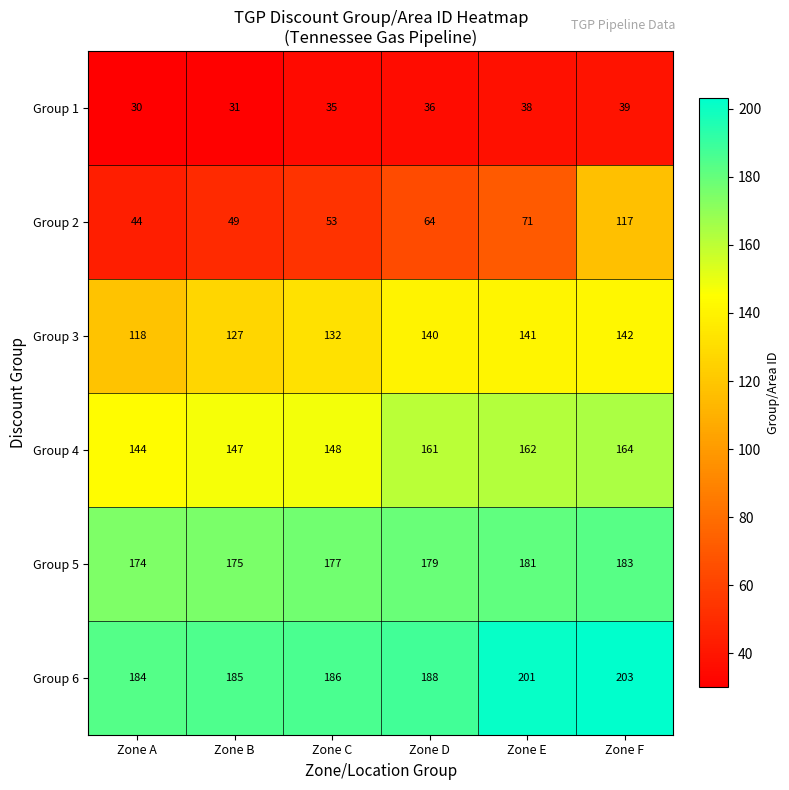

At Zone A, list the series in order from largest to smallest.

Group 6, Group 5, Group 4, Group 3, Group 2, Group 1